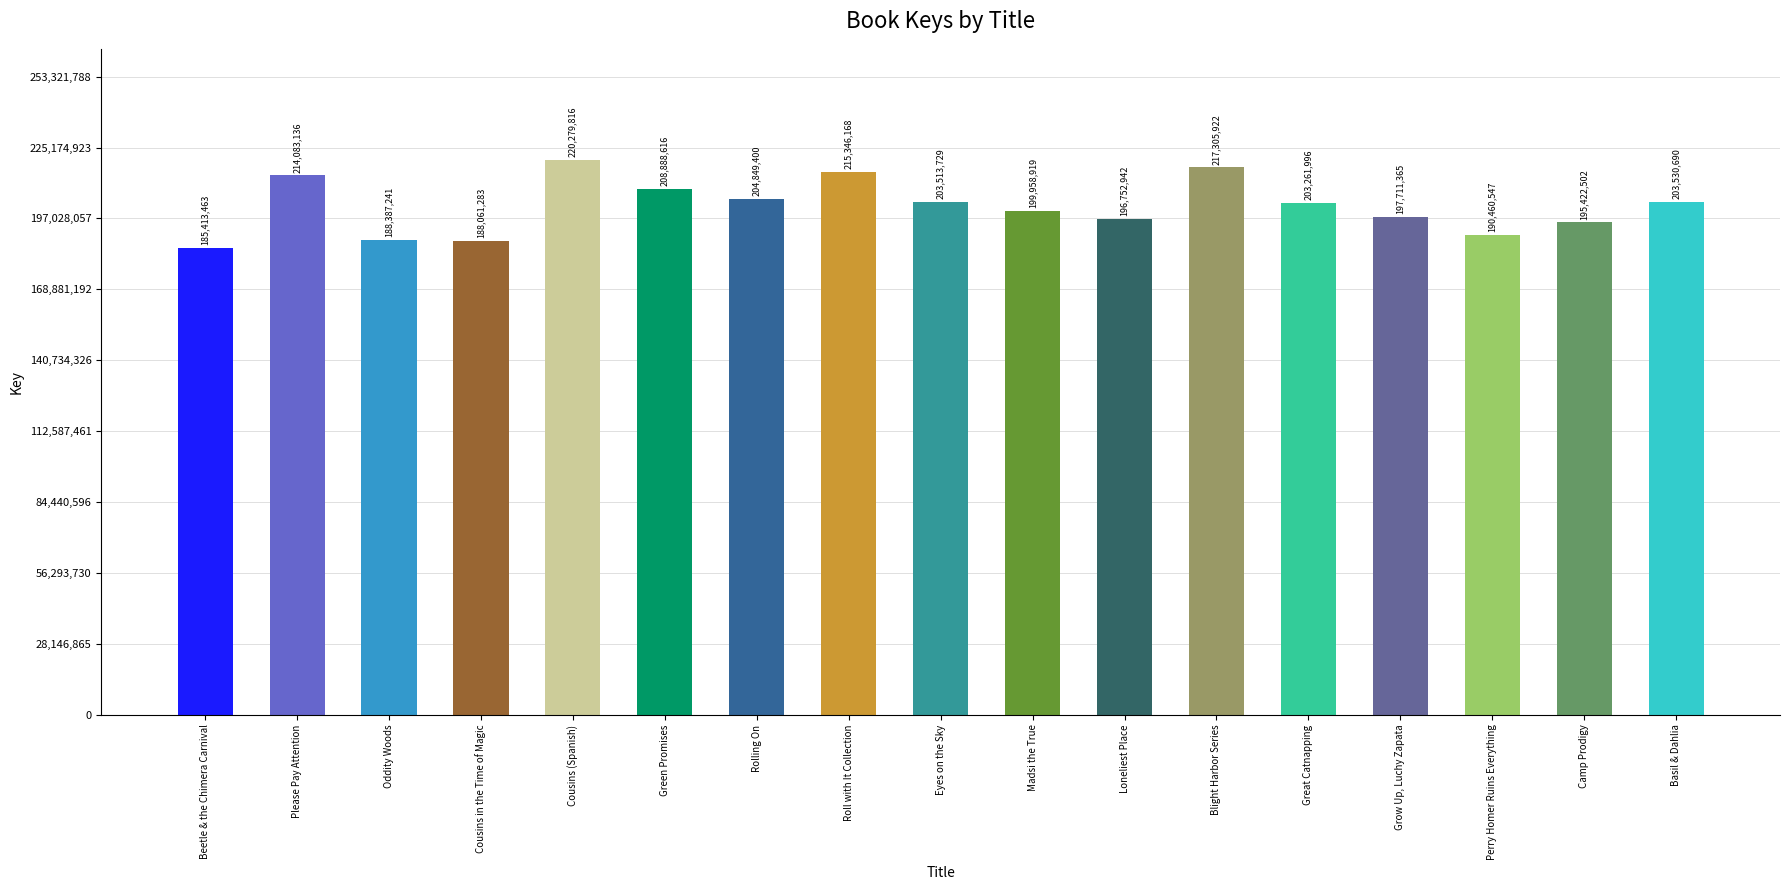

How many bars are there in total?

17